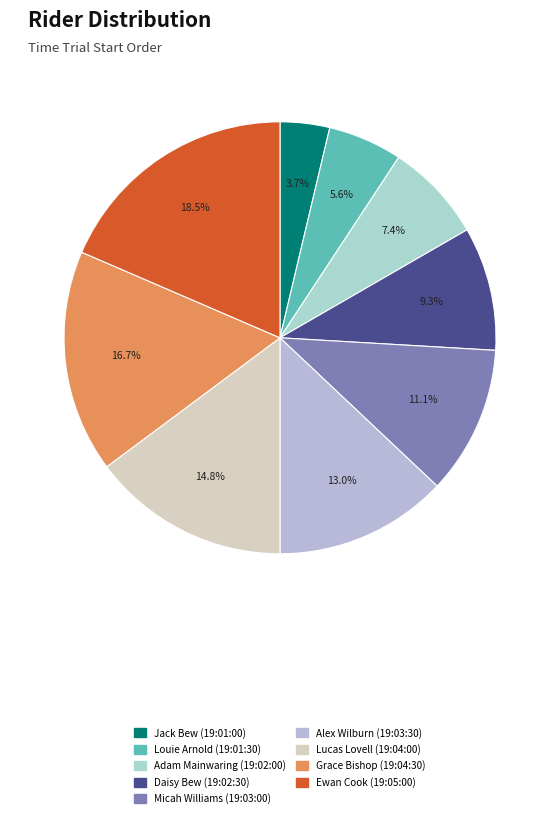

To the nearest percent, what is the combined percentage of Lucas Lovell (19:04:00) and Ewan Cook (19:05:00)?

33%